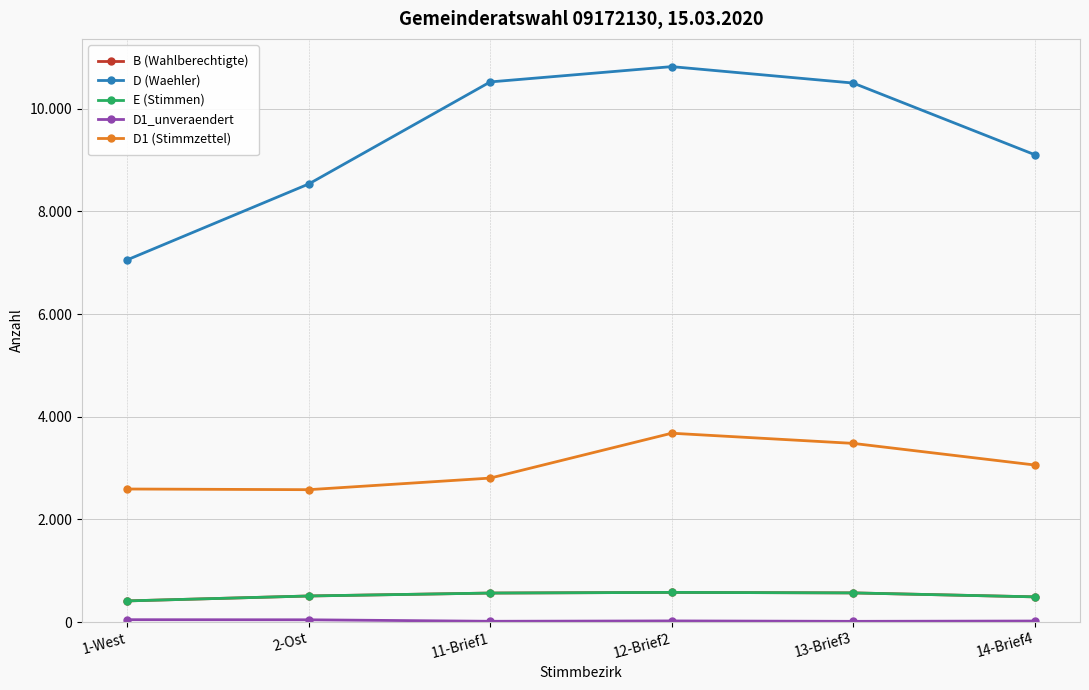

At how many categories does at least one series exceed 10047?

3